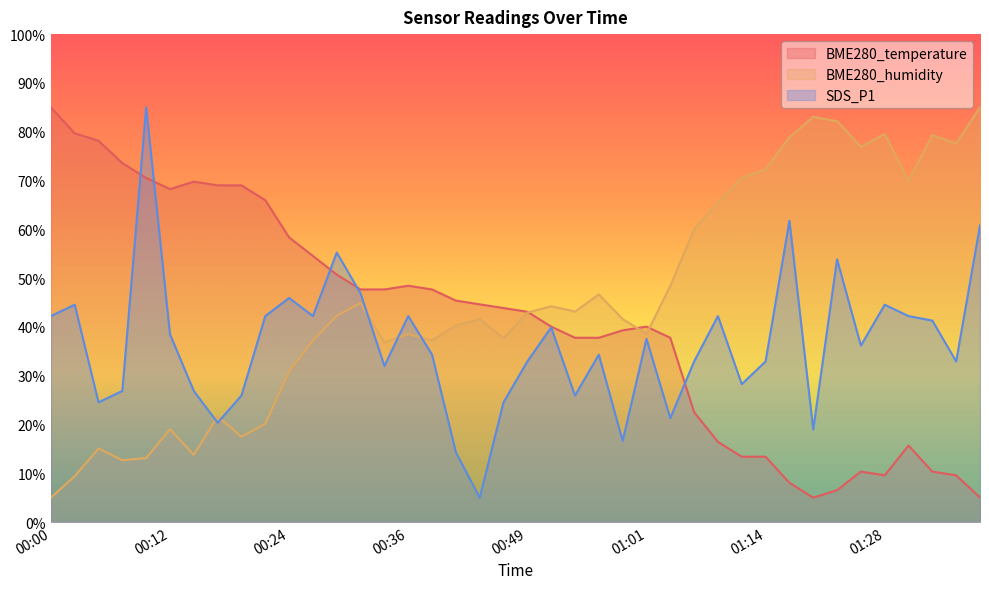

What position from the left is 00:49?

21